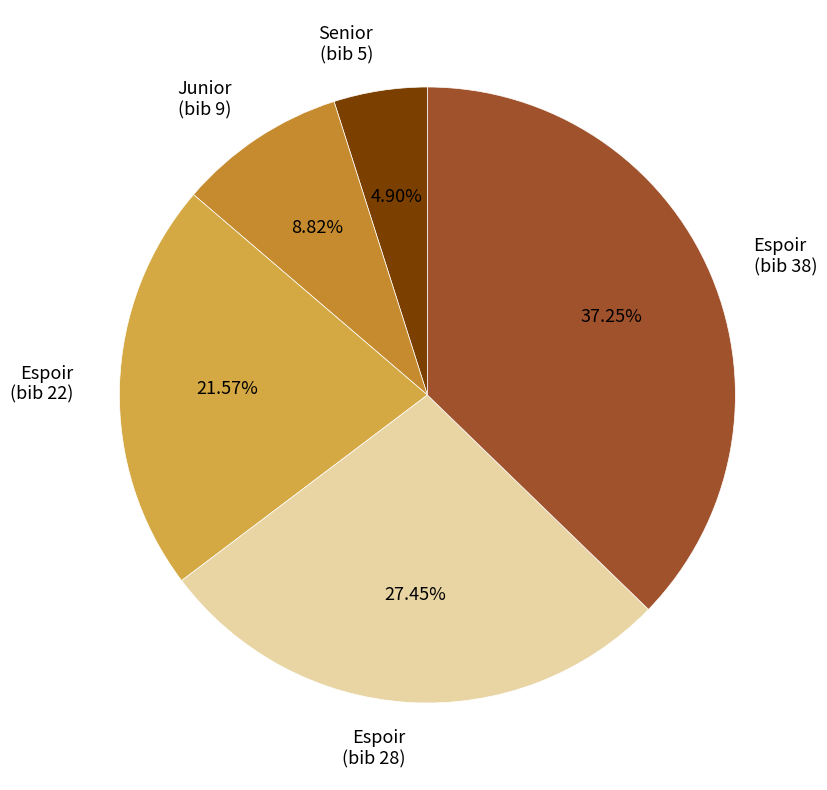

What is the smallest slice in the pie chart?

Senior (bib 5)